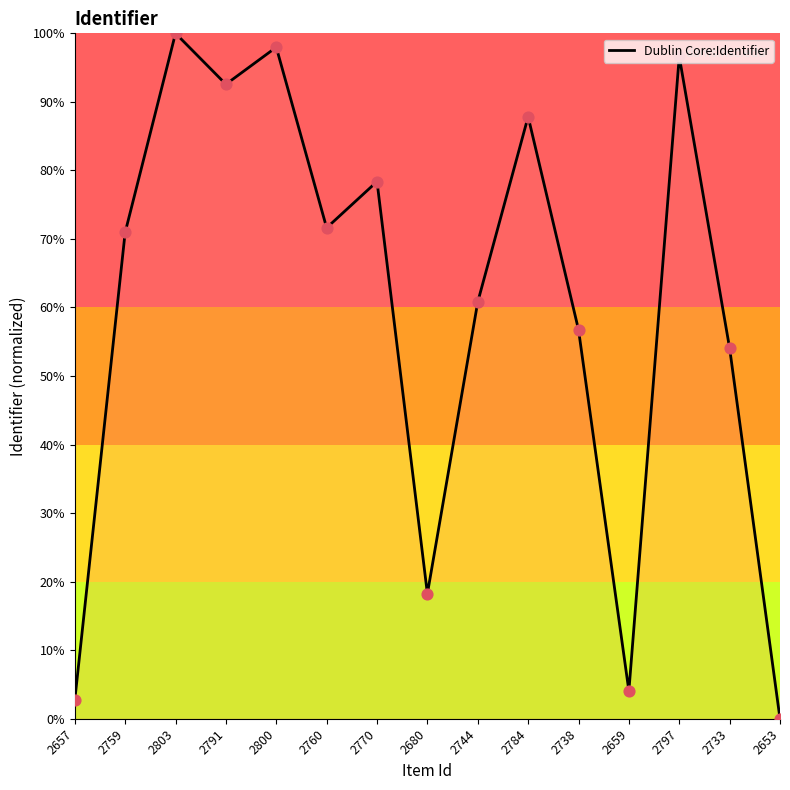

Between 2791 and 2733, which is larger?

2791